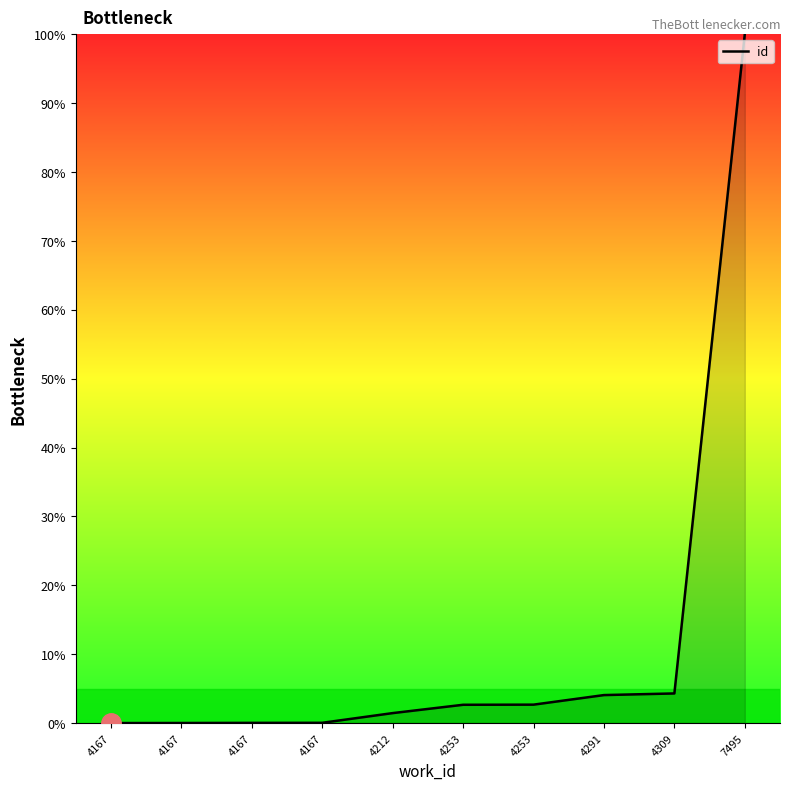

Is this an area chart (filled region under the line)?

No